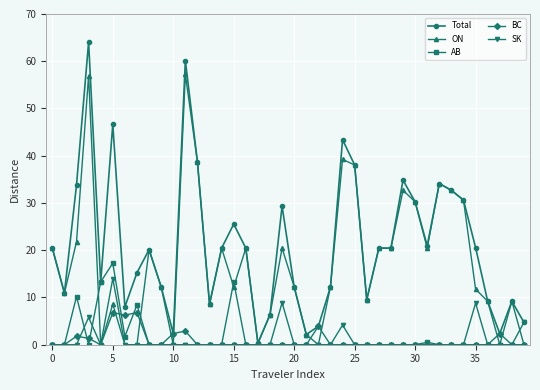

List the series in order of their peak value, lowest first.

BC, SK, AB, ON, Total